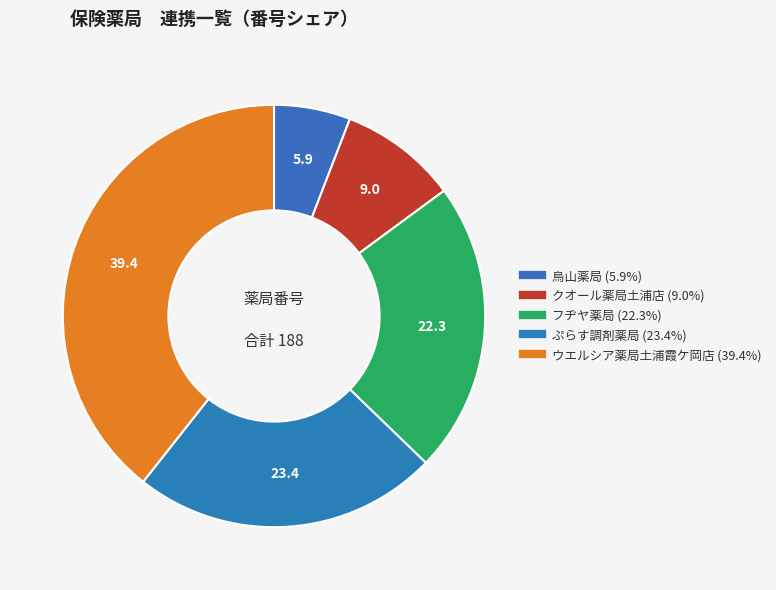

Which has a higher value, フヂヤ薬局 or クオール薬局土浦店?

フヂヤ薬局